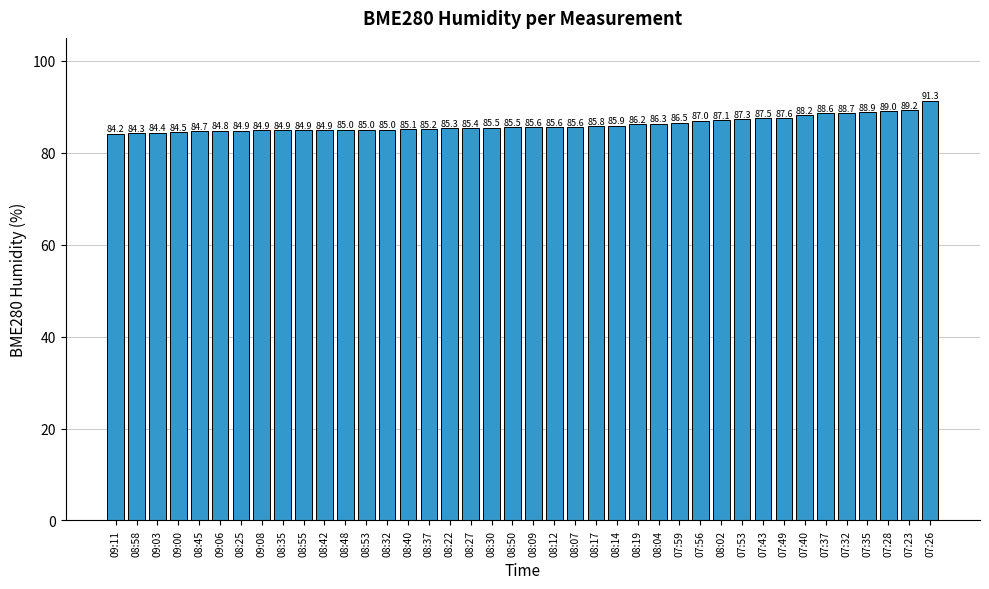

Is it true that the value at 08:45 is 84.7?

True